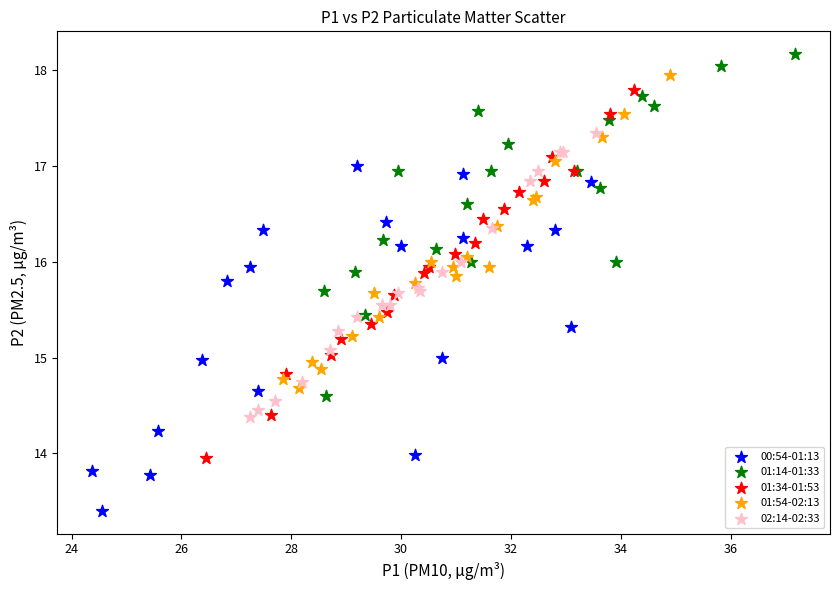

Which series reaches the minimum Y coordinate?

00:54-01:13